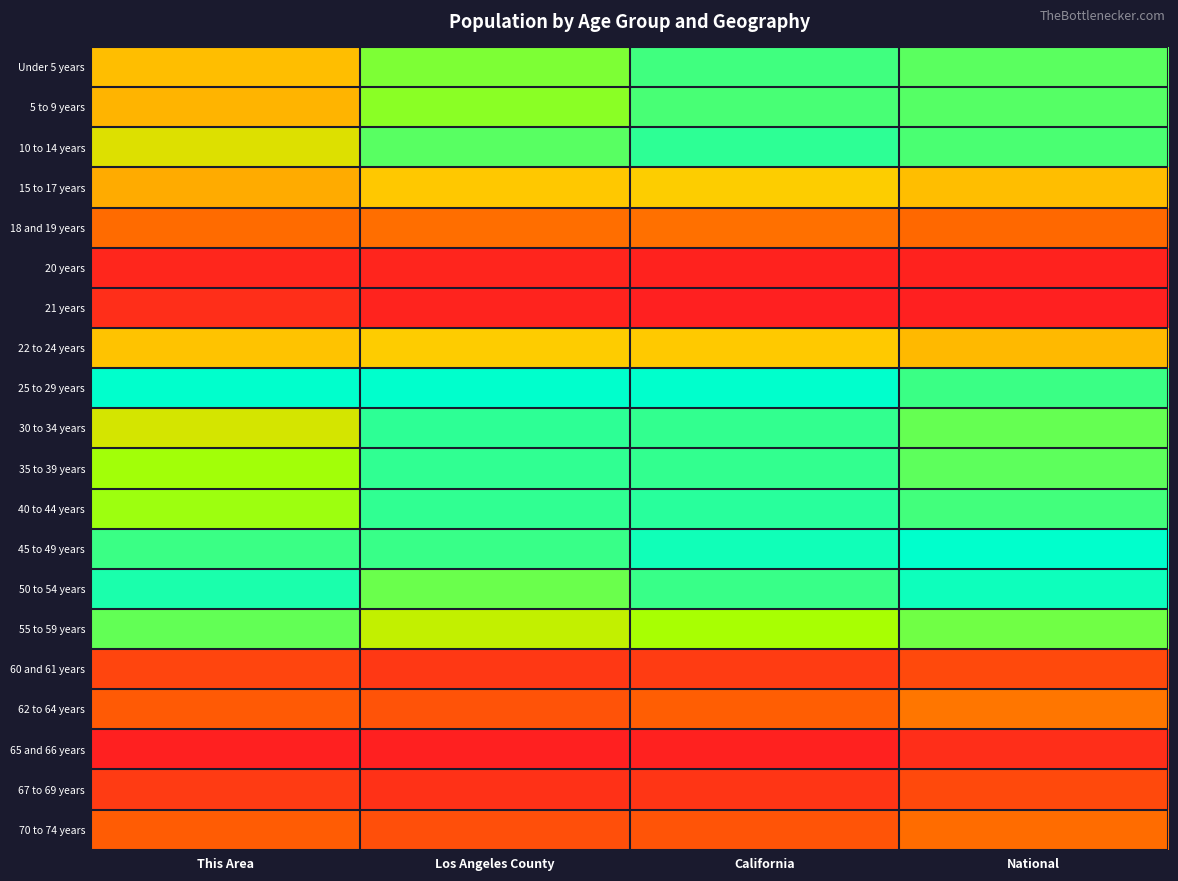

Reading left to right, transcribe all the data shown in this chart.

Under 5 years: This Area=0.5	Los Angeles County=0.8	California=0.9	National=0.9
5 to 9 years: This Area=0.4	Los Angeles County=0.8	California=0.9	National=0.9
10 to 14 years: This Area=0.6	Los Angeles County=0.9	California=0.9	National=0.9
15 to 17 years: This Area=0.4	Los Angeles County=0.5	California=0.5	National=0.5
18 and 19 years: This Area=0.3	Los Angeles County=0.3	California=0.3	National=0.3
20 years: This Area=0.0	Los Angeles County=0.0	California=0.0	National=0.0
21 years: This Area=0.1	Los Angeles County=0.0	California=0.0	National=0.0
22 to 24 years: This Area=0.5	Los Angeles County=0.5	California=0.5	National=0.5
25 to 29 years: This Area=1.0	Los Angeles County=1.0	California=1.0	National=0.9
30 to 34 years: This Area=0.6	Los Angeles County=0.9	California=0.9	National=0.9
35 to 39 years: This Area=0.8	Los Angeles County=0.9	California=0.9	National=0.9
40 to 44 years: This Area=0.8	Los Angeles County=0.9	California=0.9	National=0.9
45 to 49 years: This Area=0.9	Los Angeles County=0.9	California=1.0	National=1.0
50 to 54 years: This Area=1.0	Los Angeles County=0.8	California=0.9	National=1.0
55 to 59 years: This Area=0.9	Los Angeles County=0.7	California=0.8	National=0.8
60 and 61 years: This Area=0.1	Los Angeles County=0.1	California=0.1	National=0.2
62 to 64 years: This Area=0.2	Los Angeles County=0.2	California=0.2	National=0.3
65 and 66 years: This Area=0.0	Los Angeles County=0.0	California=0.0	National=0.1
67 to 69 years: This Area=0.1	Los Angeles County=0.1	California=0.1	National=0.2
70 to 74 years: This Area=0.2	Los Angeles County=0.2	California=0.2	National=0.3